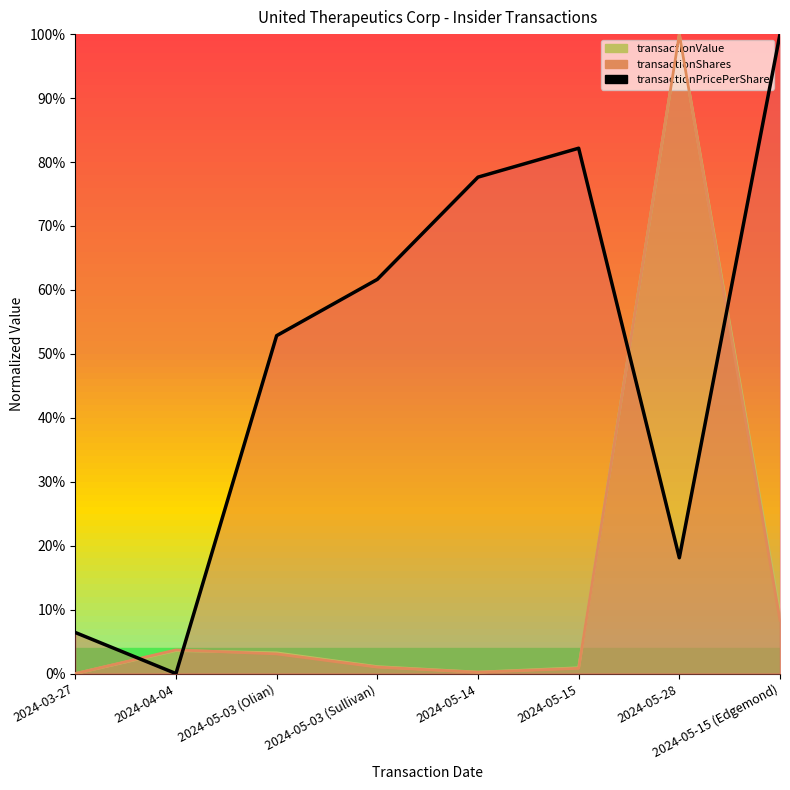

What is the sum of all transactionShares values?

1.2